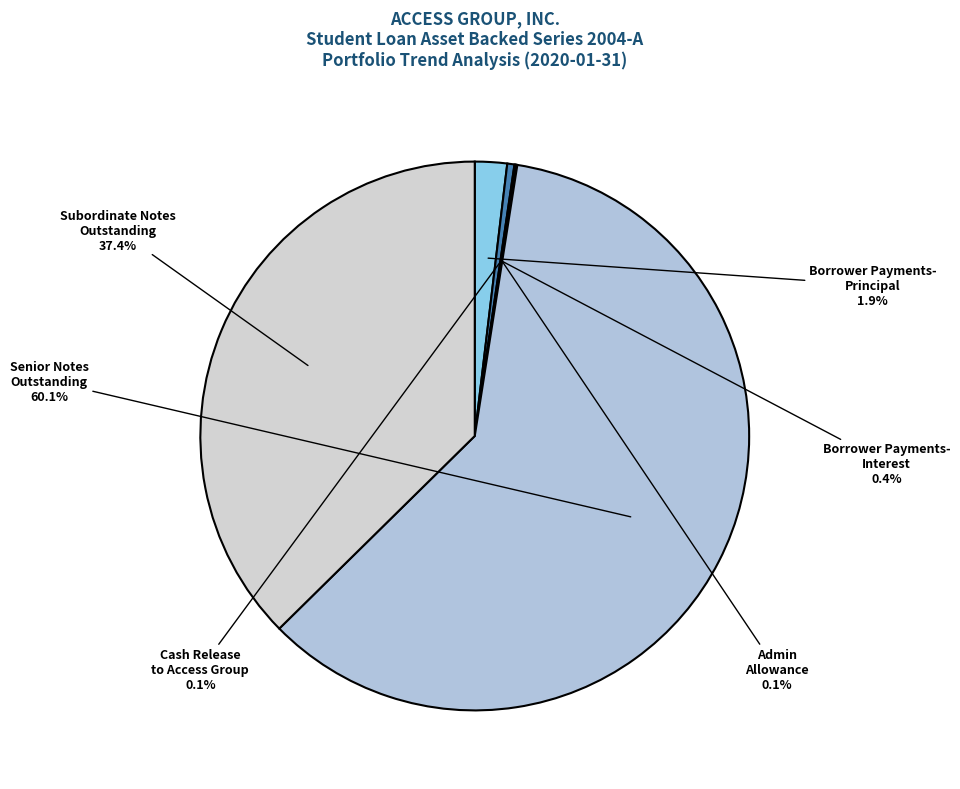

Does any single category account for the majority?

Yes